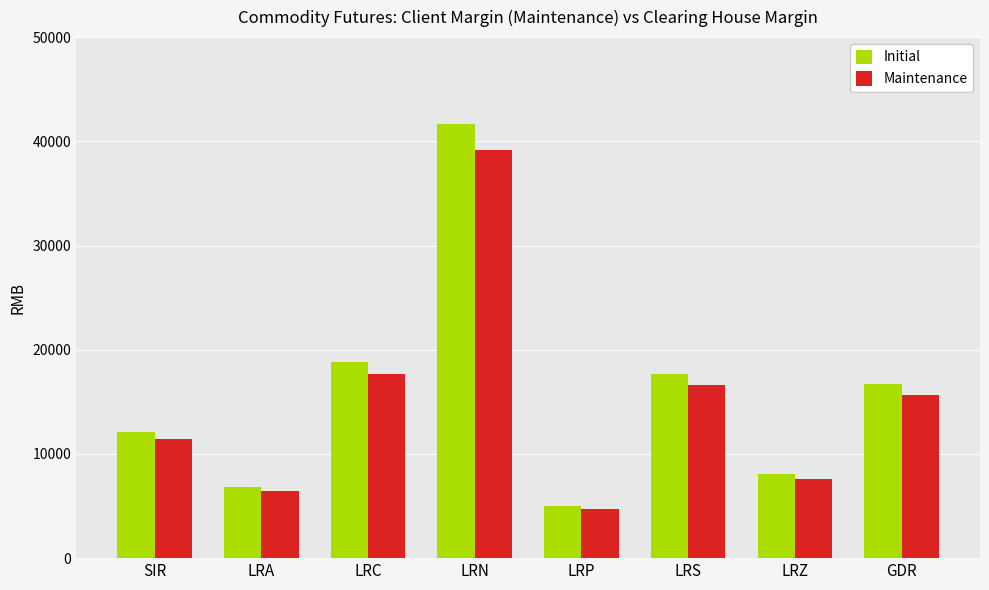

Reading right to left, extract all data points from this chart.

Initial: 16672	8117	17662	5043	41708	18832	6830	12129
Maintenance: 15670	7630	16600	4740	39200	17700	6420	11400